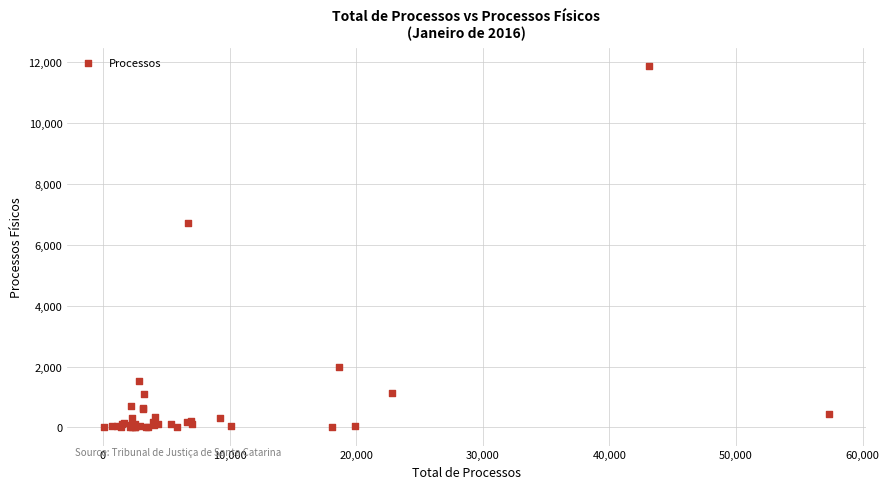

What Y value in the scatter plot is closest to 5931?

6730